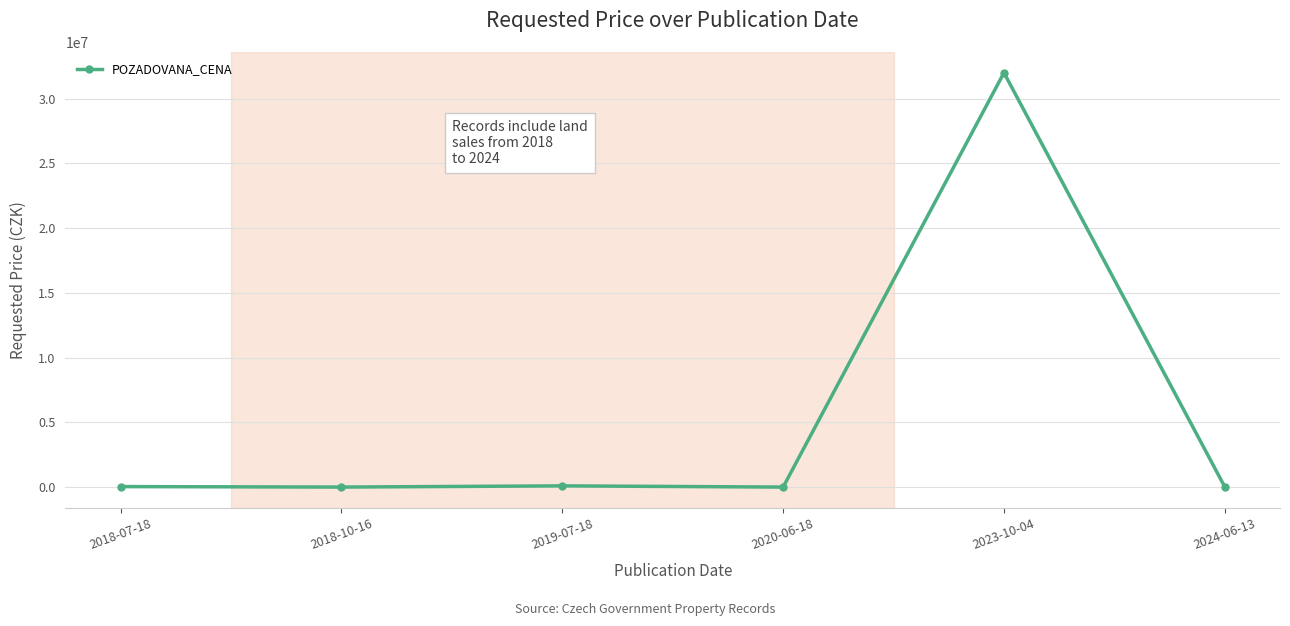

How many data points does each series have?

6